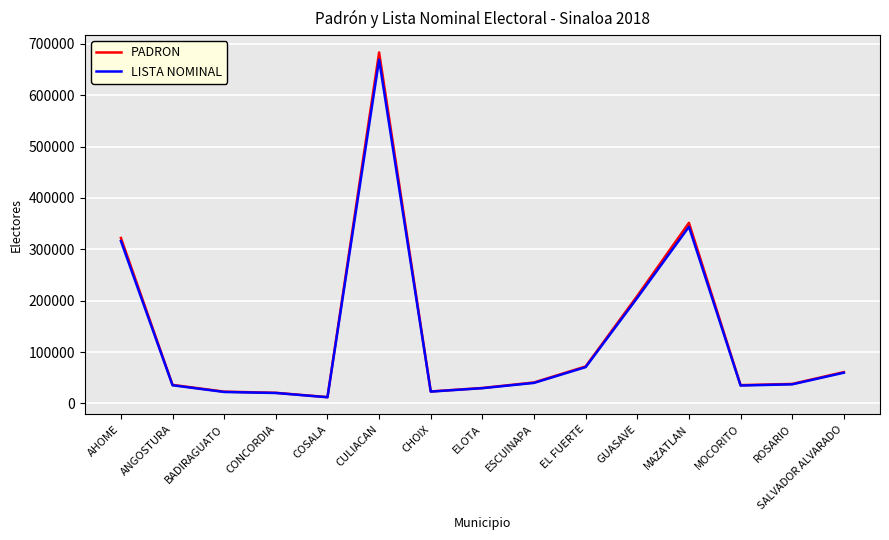

Which category has the highest value in the LISTA NOMINAL series?

CULIACAN